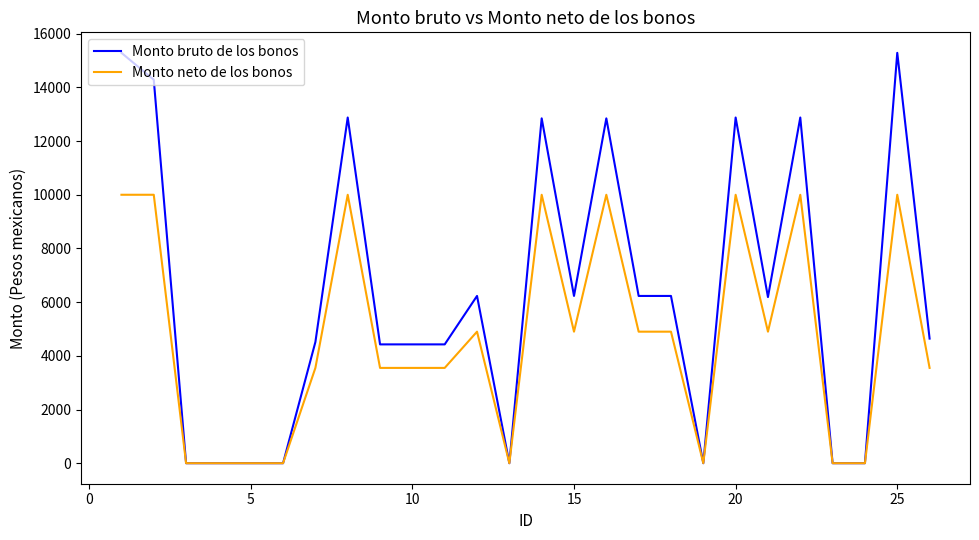

List the series in order of their peak value, highest first.

Monto bruto de los bonos, Monto neto de los bonos